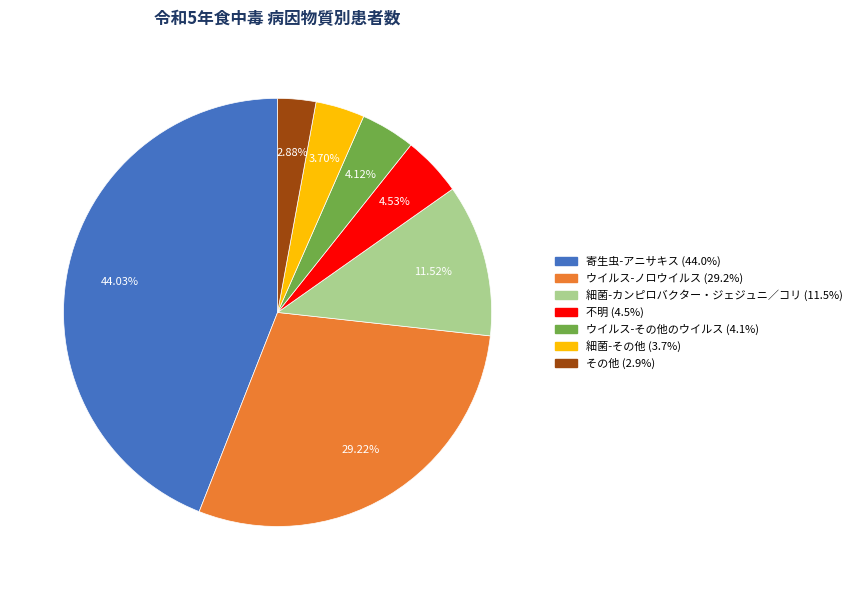

What percentage is the ウイルス-ノロウイルス slice, to the nearest percent?

29%